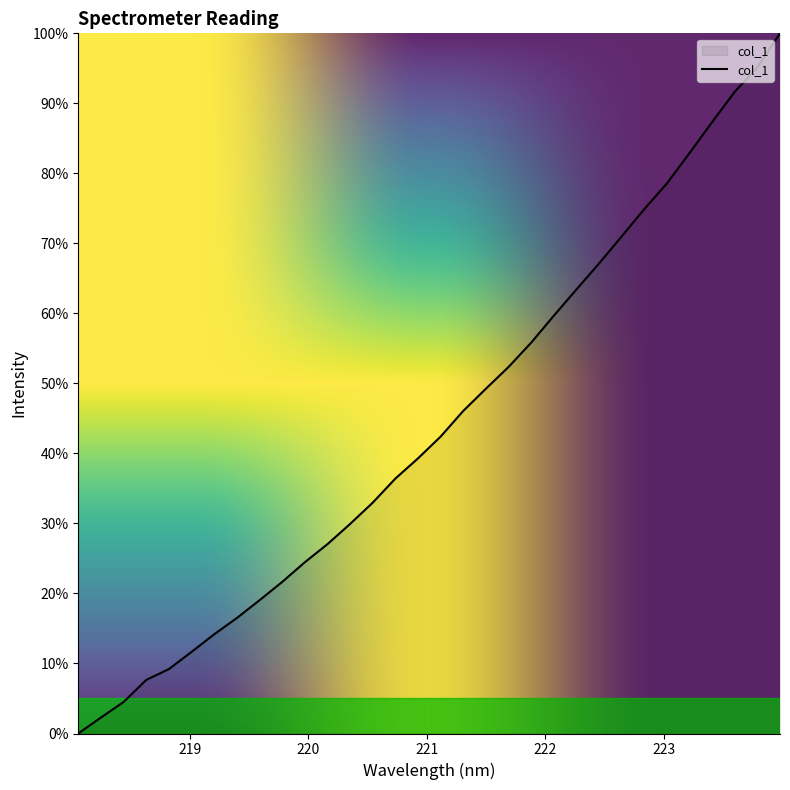

What is the difference between the maximum and minimum values?

100.0